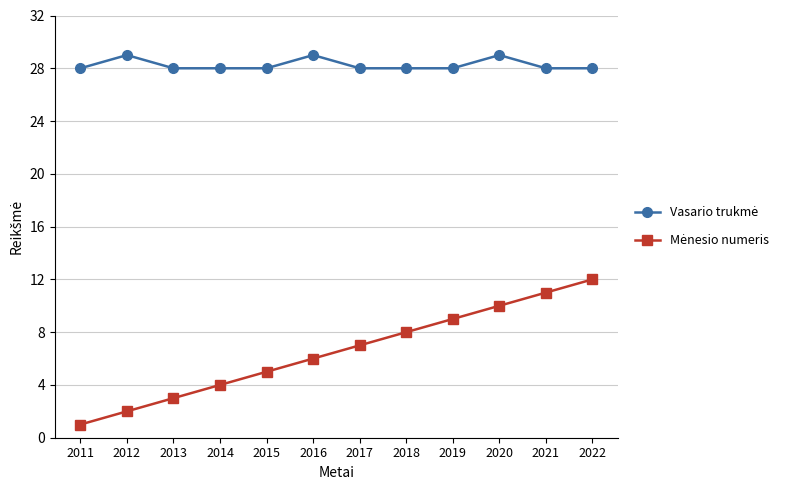

What is the spread (max minus min) of values at 2012?

27